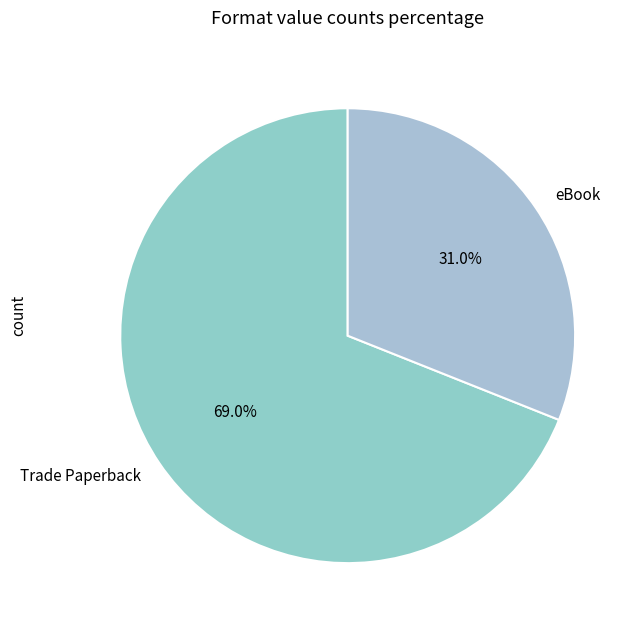

To the nearest percent, what is the difference between the Trade Paperback and eBook slice percentages?

38%